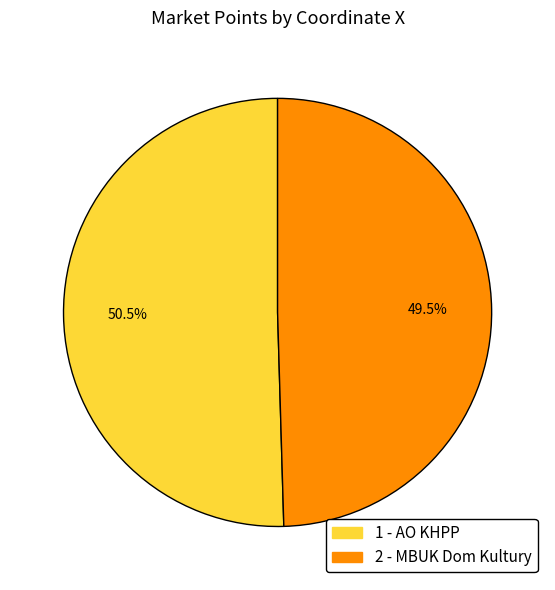

Which slice represents more than half of the pie?

1